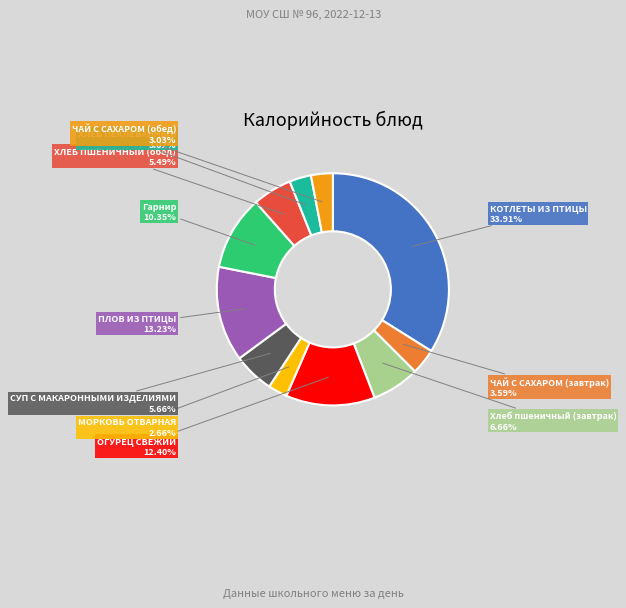

To the nearest percent, what portion does СУП С МАКАРОННЫМИ ИЗДЕЛИЯМИ represent?

6%